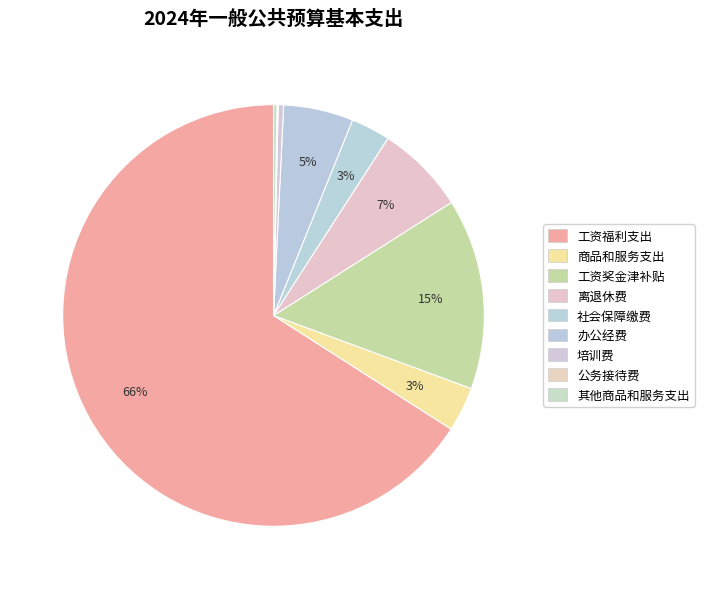

How many segments does this pie chart have?

9